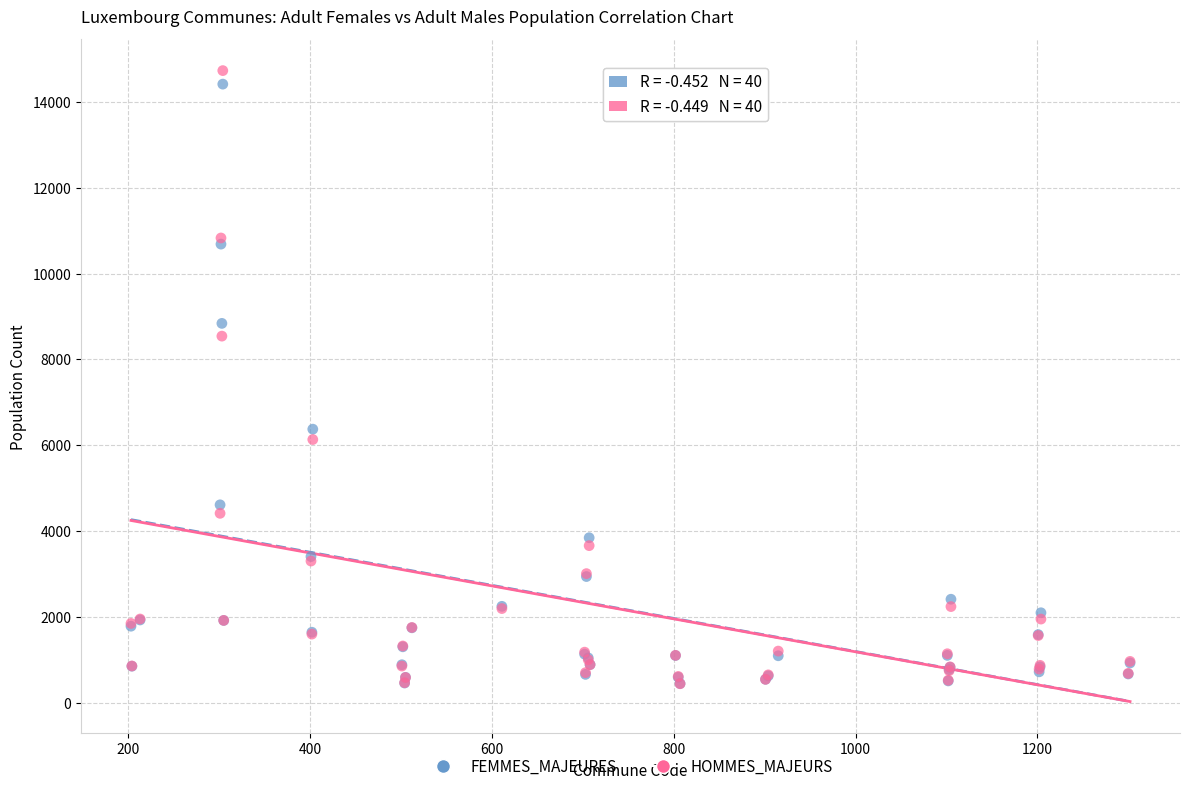

Which series contains the highest Y value?

HOMMES_MAJEURS